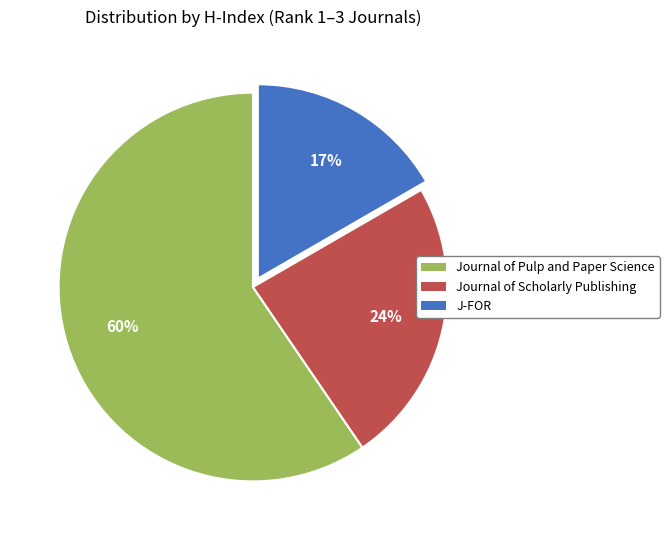

To the nearest percent, what is the difference between the J-FOR and Journal of Pulp and Paper Science slice percentages?

43%